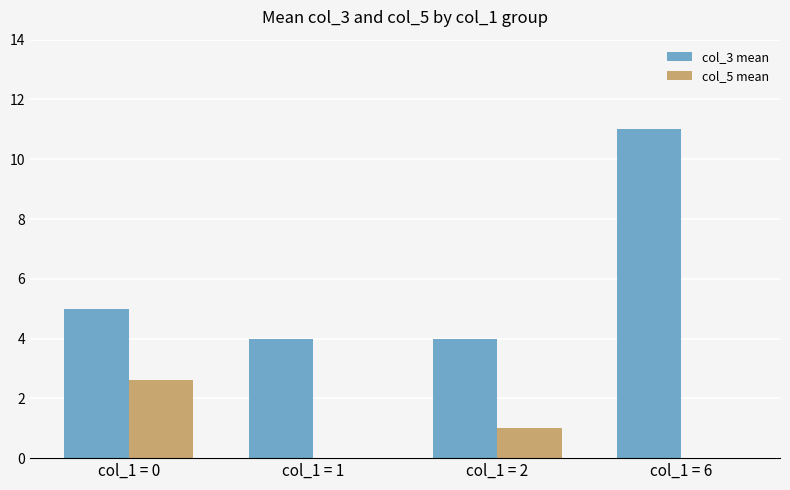

Between col_1 = 2 and col_1 = 6, which series saw the biggest shift?

col_3 mean